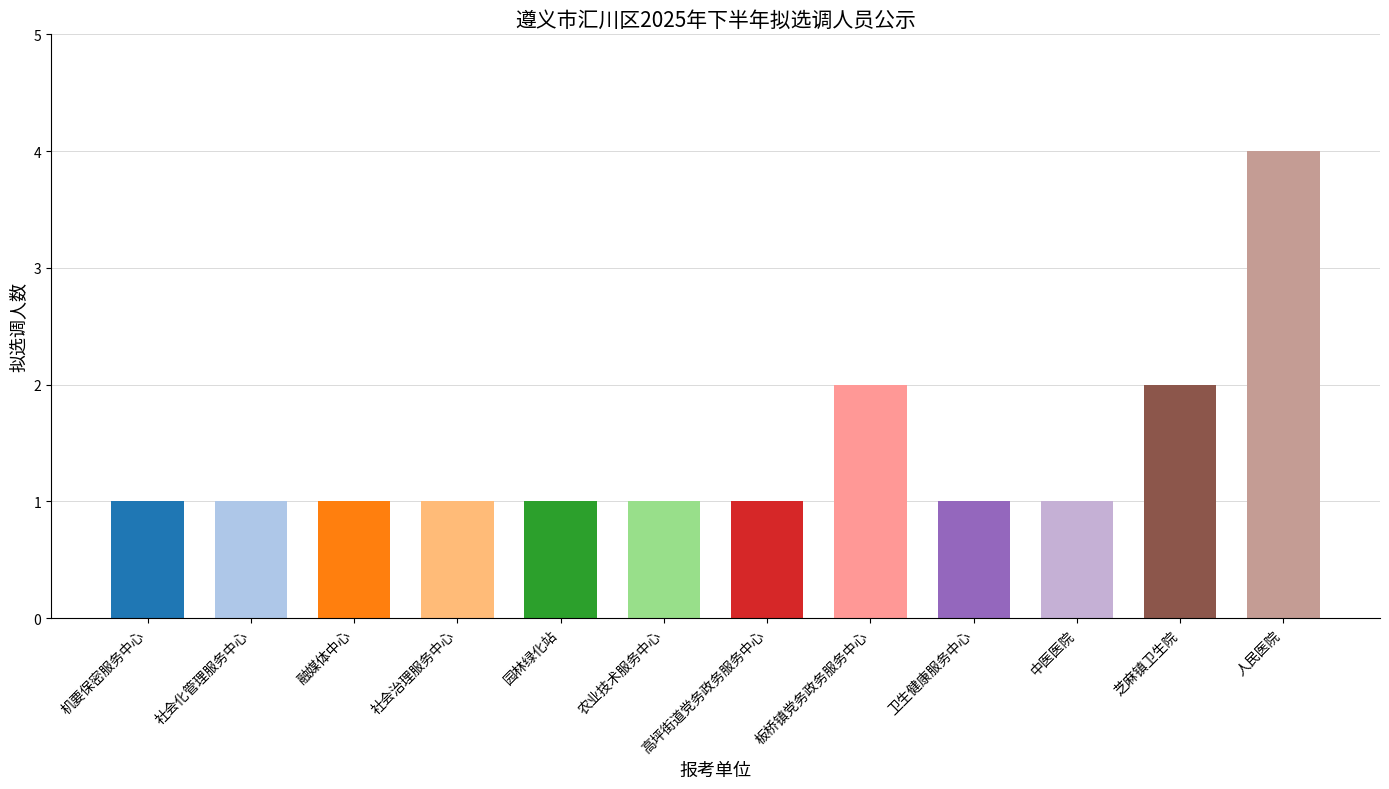

Approximately how many times larger is the value at 中医医院 compared to 卫生健康服务中心?

1.0